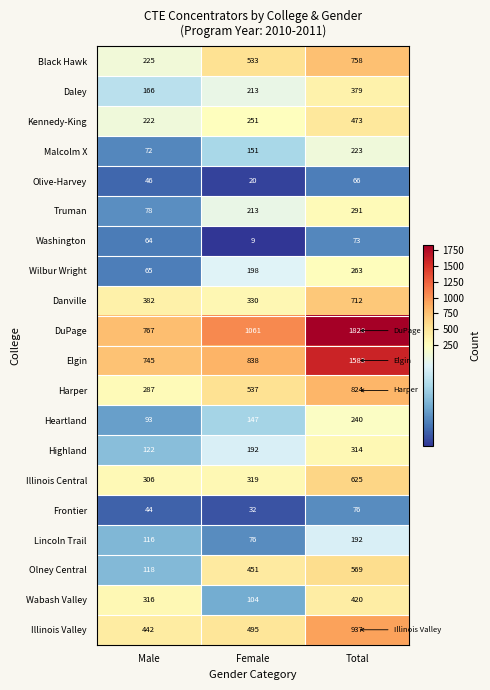

Is it true that Highland equals 122 at Male?

True